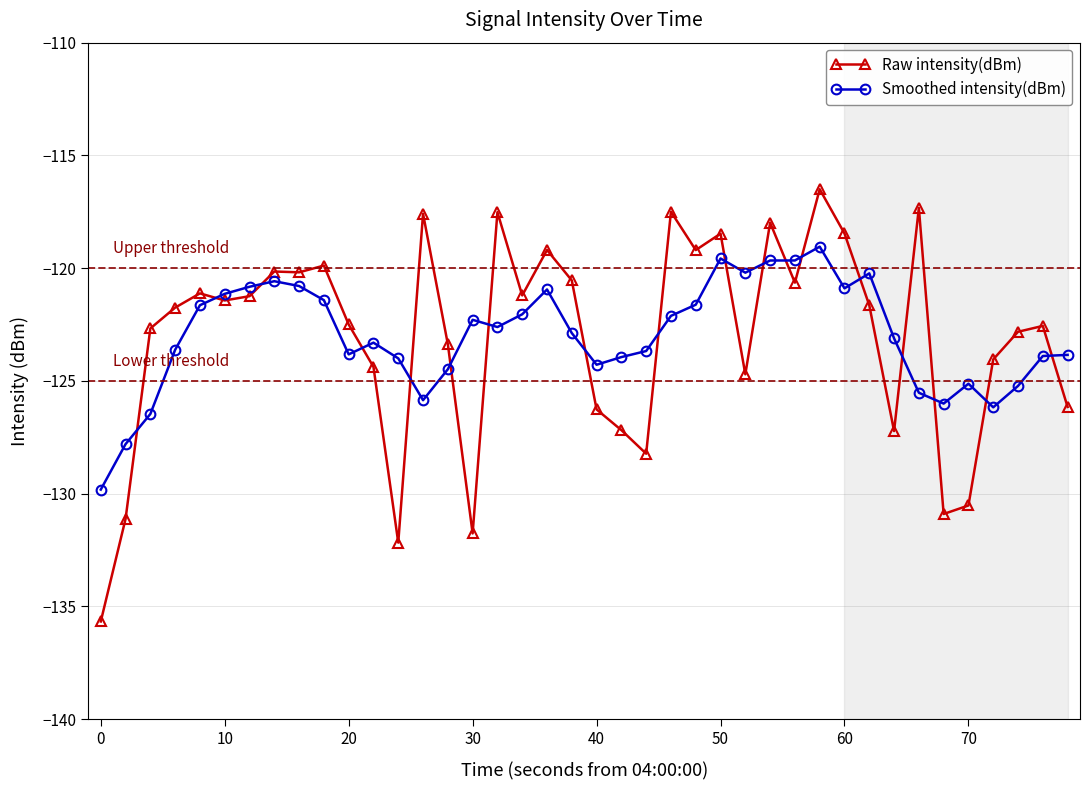

Which series has the largest range (max minus min)?

Raw intensity(dBm)